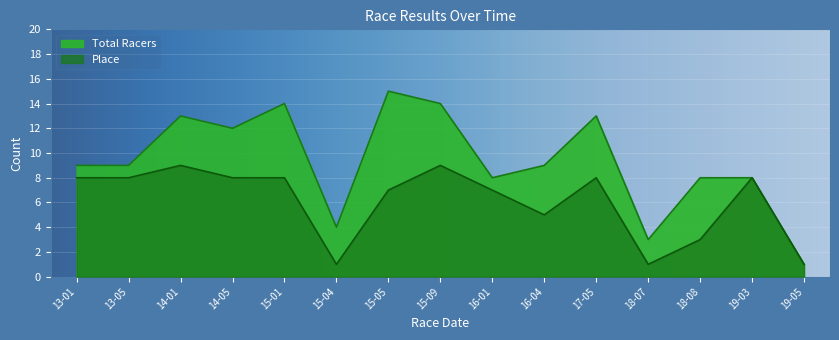

Rank the series by their average value, from highest to lowest.

Total Racers, Place